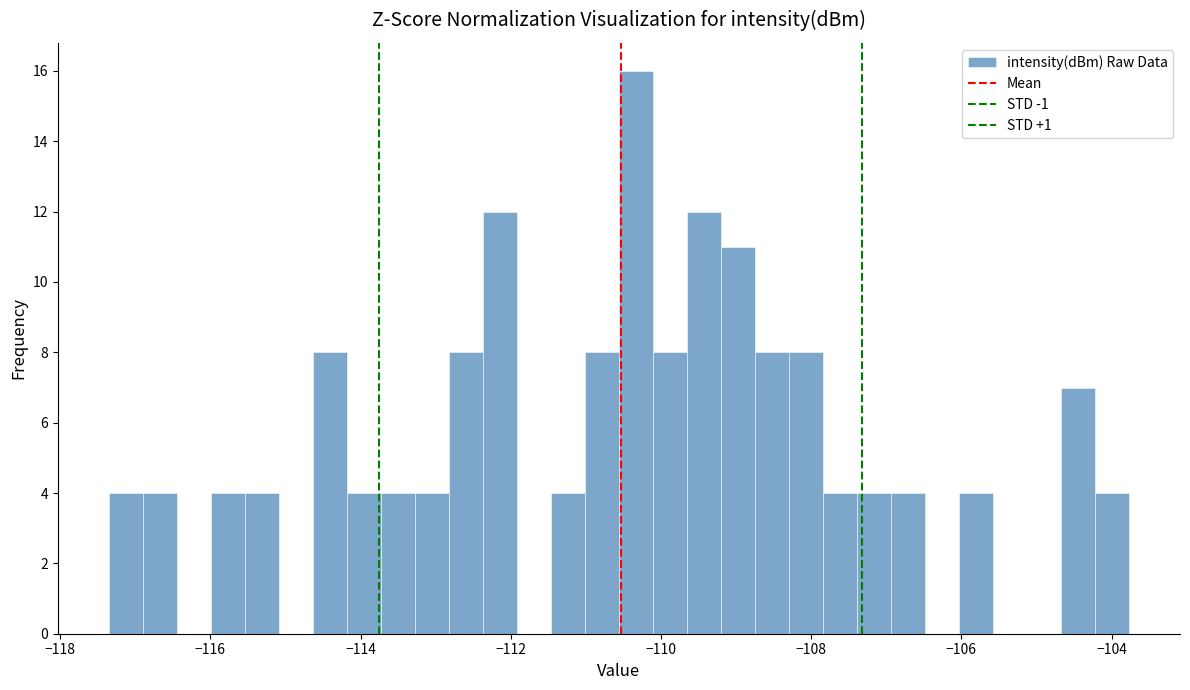

Around what value on the x-axis is the tallest bar? Give the approximate position of its centre, as read against the axis.

-110.4